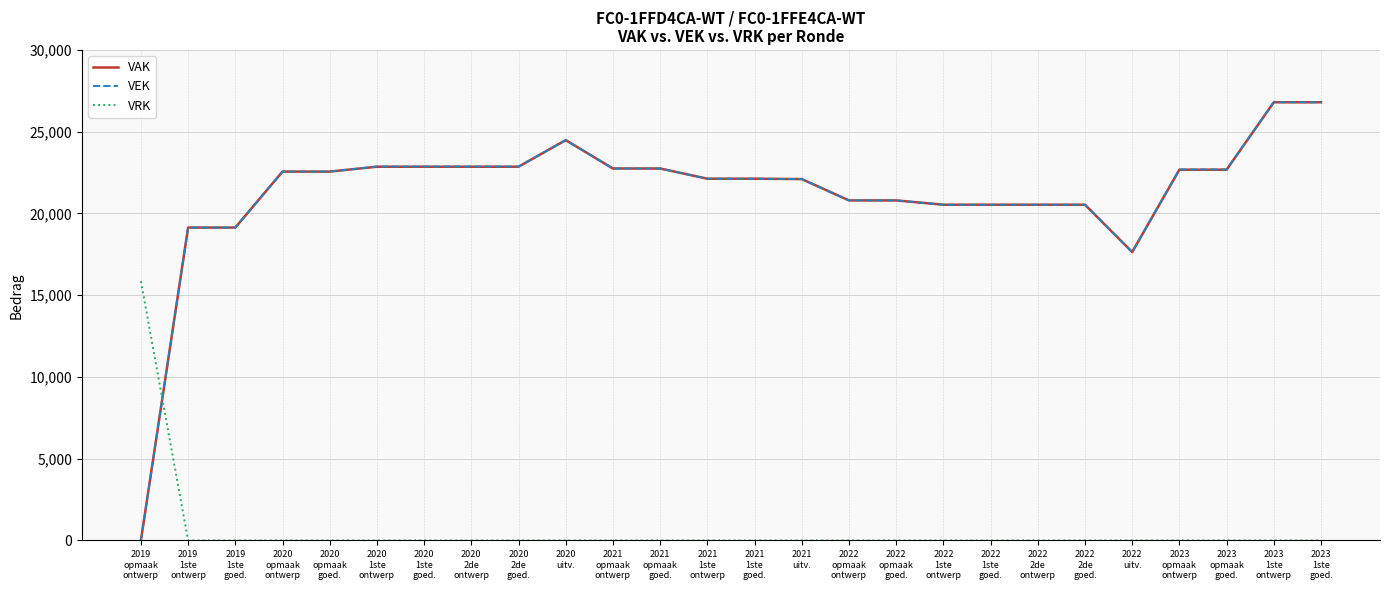

How many intersections are there between VEK and VRK?

1